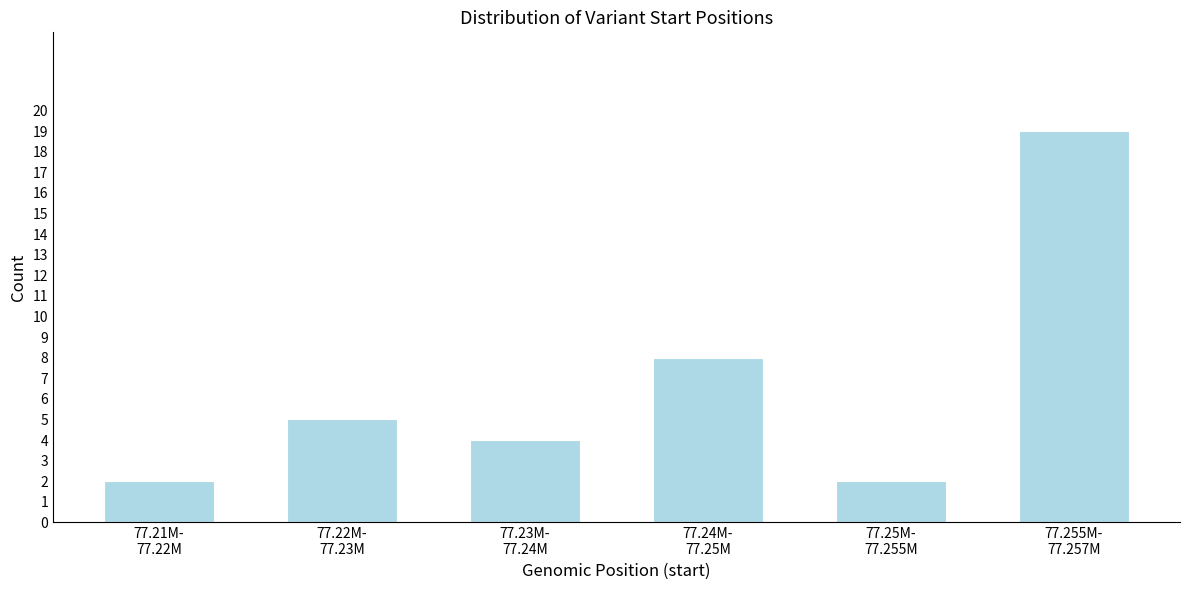

Reading left to right, extract all data points from this chart.

2	5	4	8	2	19